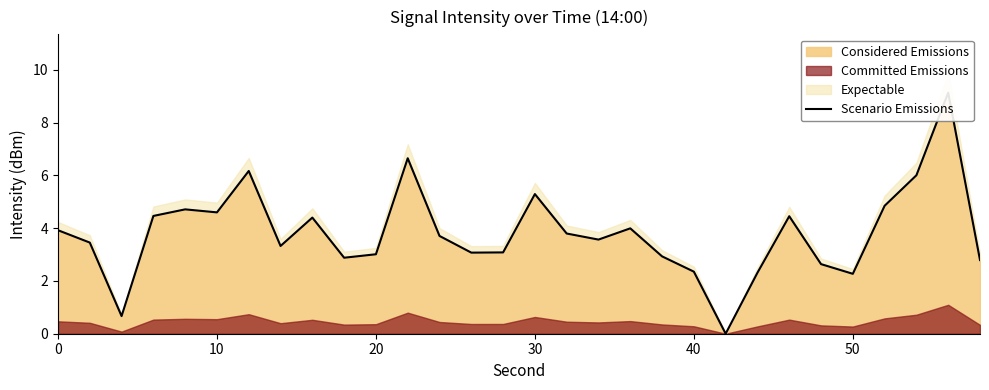

Does the chart display data point markers on the line(s)?

No